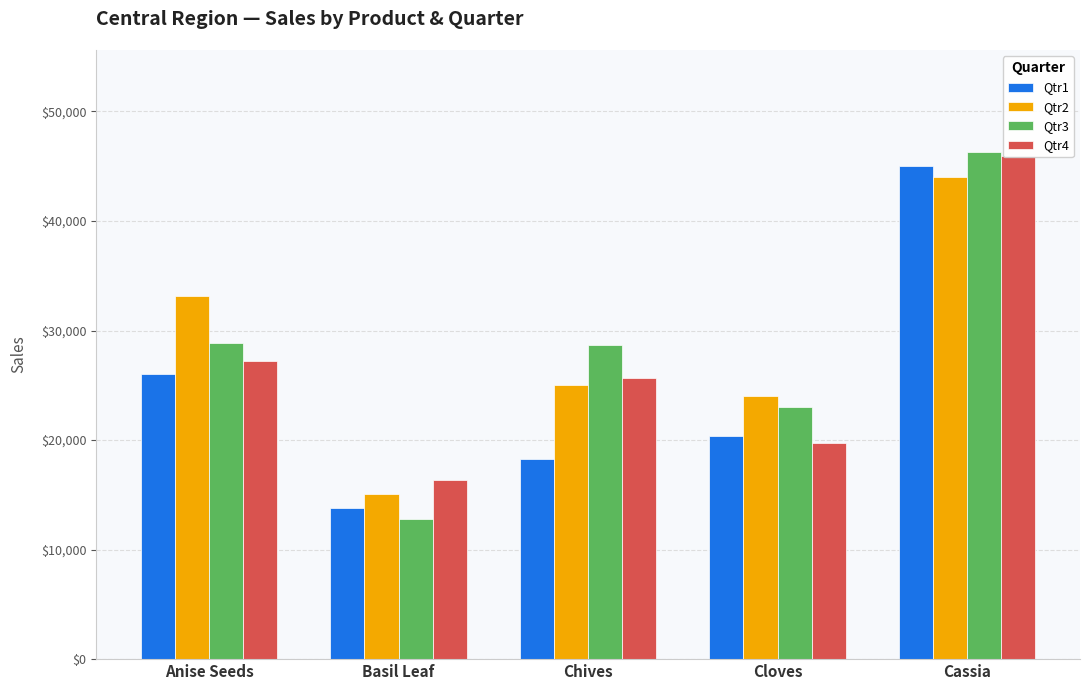

Is the value of Qtr3 at Cassia greater than the value of Qtr4 at Basil Leaf?

Yes